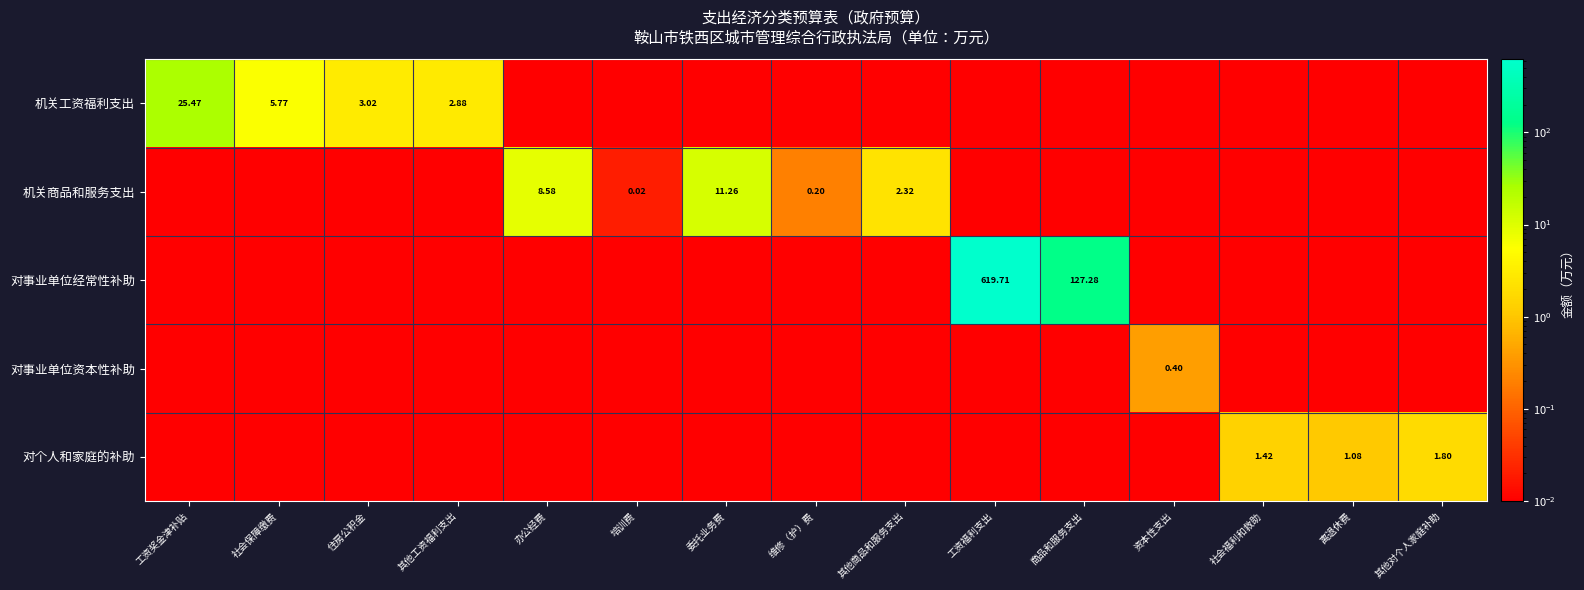

What is the difference between the maximum and minimum values in the 对个人和家庭的补助 series?

1.8